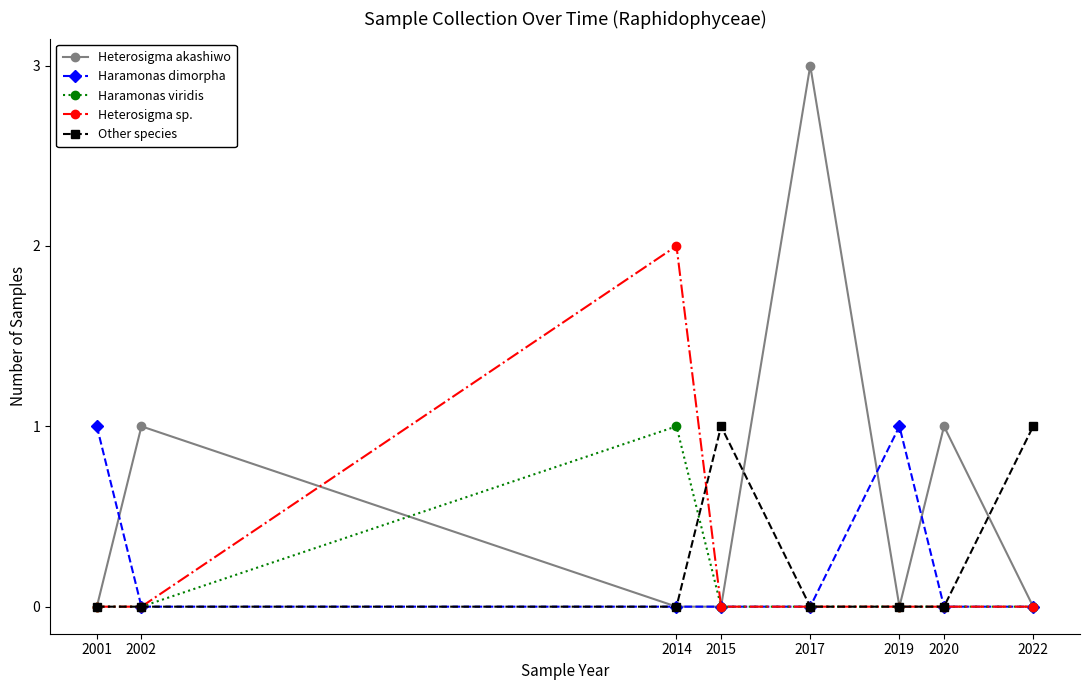

At which category does Haramonas viridis reach its first local peak?

2014